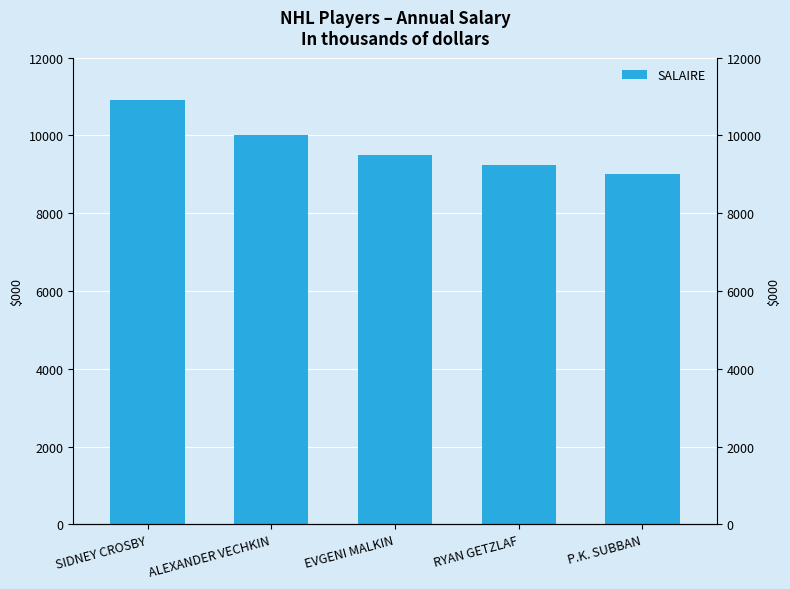

What is the difference between the maximum and minimum values?

1900